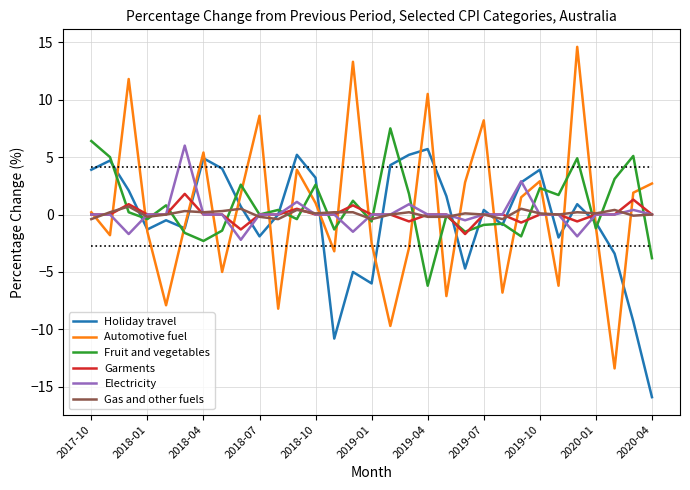

Which series has the widest spread of values?

Automotive fuel